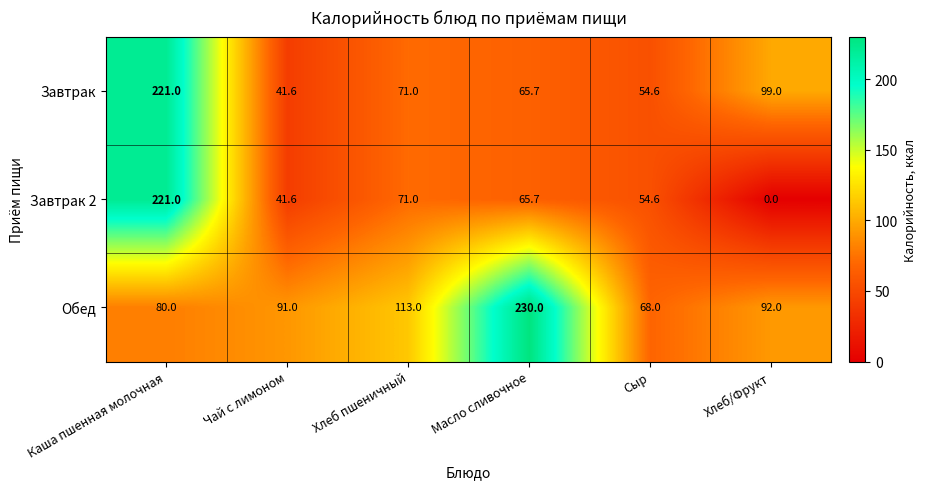

Which series has the largest total across all categories?

Обед